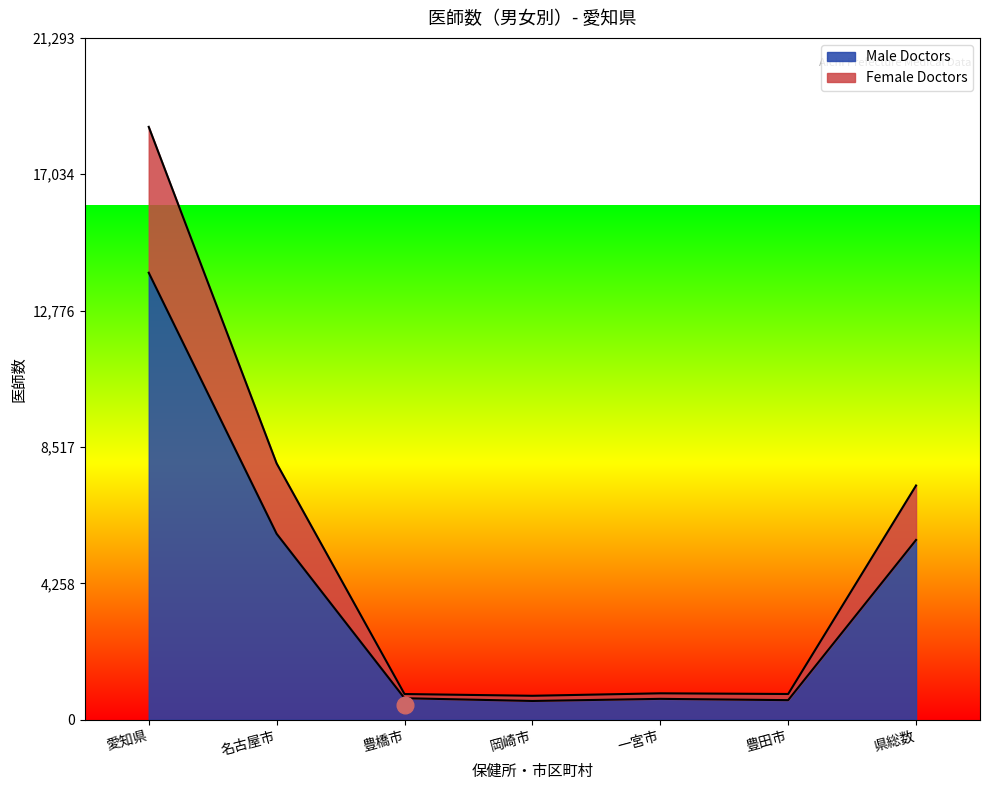

At which category is the sum across all series the highest?

愛知県